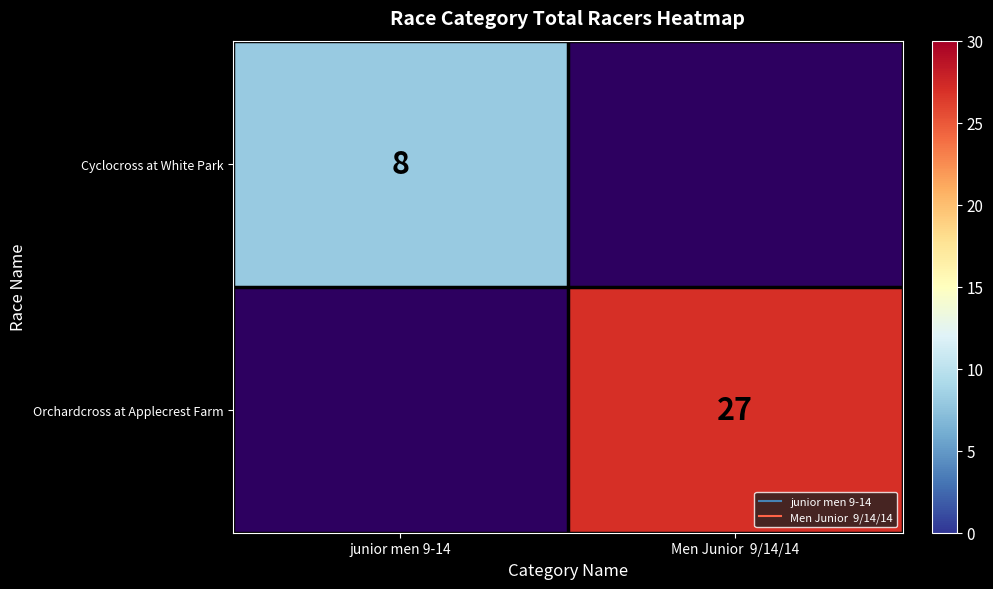

The value of Orchardcross at Applecrest Farm at Men Junior 9/14/14 is 46.4. True or false?

False